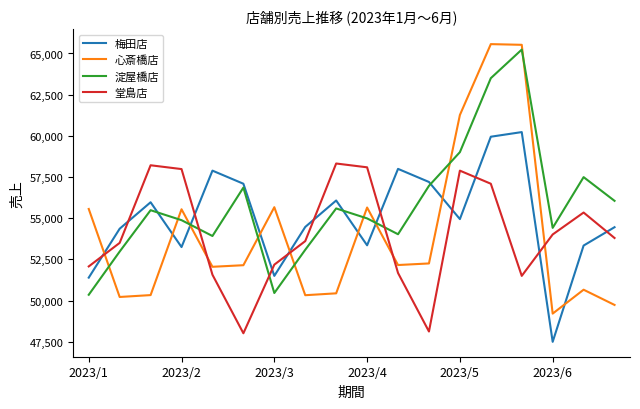

How many times do 梅田店 and 心斎橋店 cross each other?

9